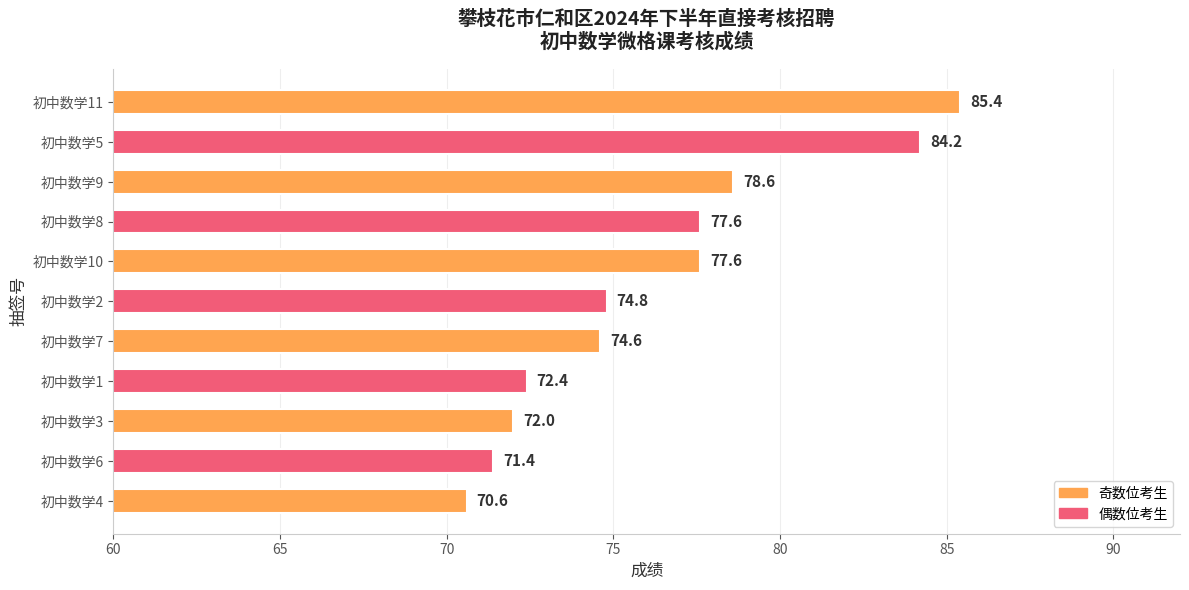

What is the value of the 9th bar from the top?

72.0